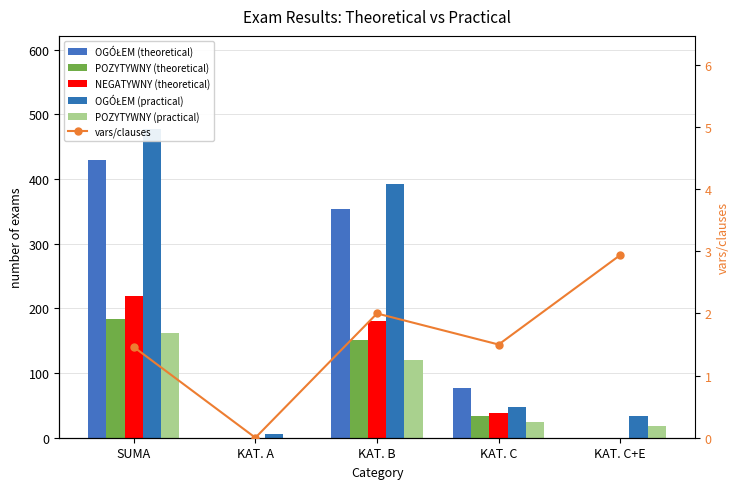

At KAT. A, list the series in order from smallest to largest.

OGÓŁEM (theoretical), POZYTYWNY (theoretical), NEGATYWNY (theoretical), POZYTYWNY (practical), vars/clauses, OGÓŁEM (practical)